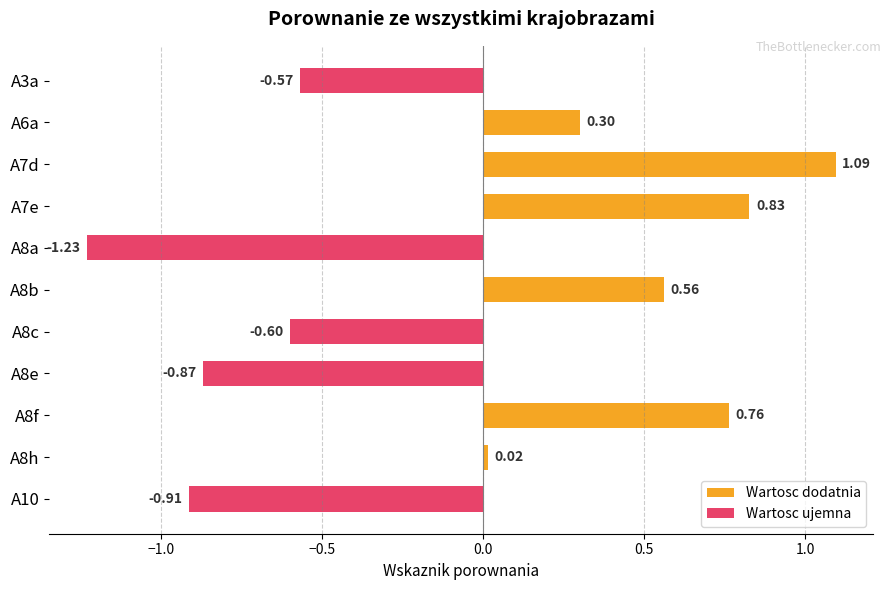

What is the difference between the maximum and minimum values?

2.3